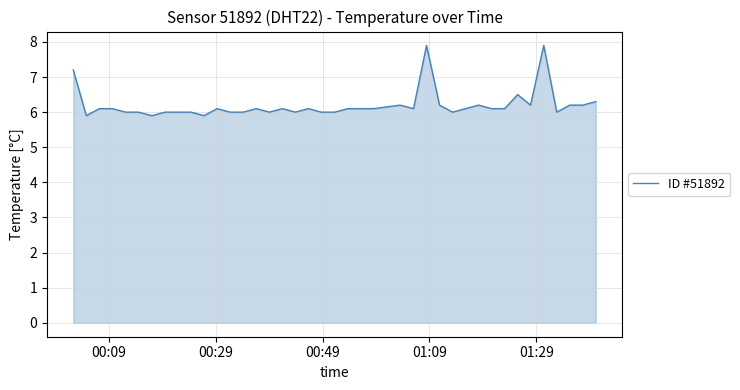

What is the maximum value shown in the chart?

7.9